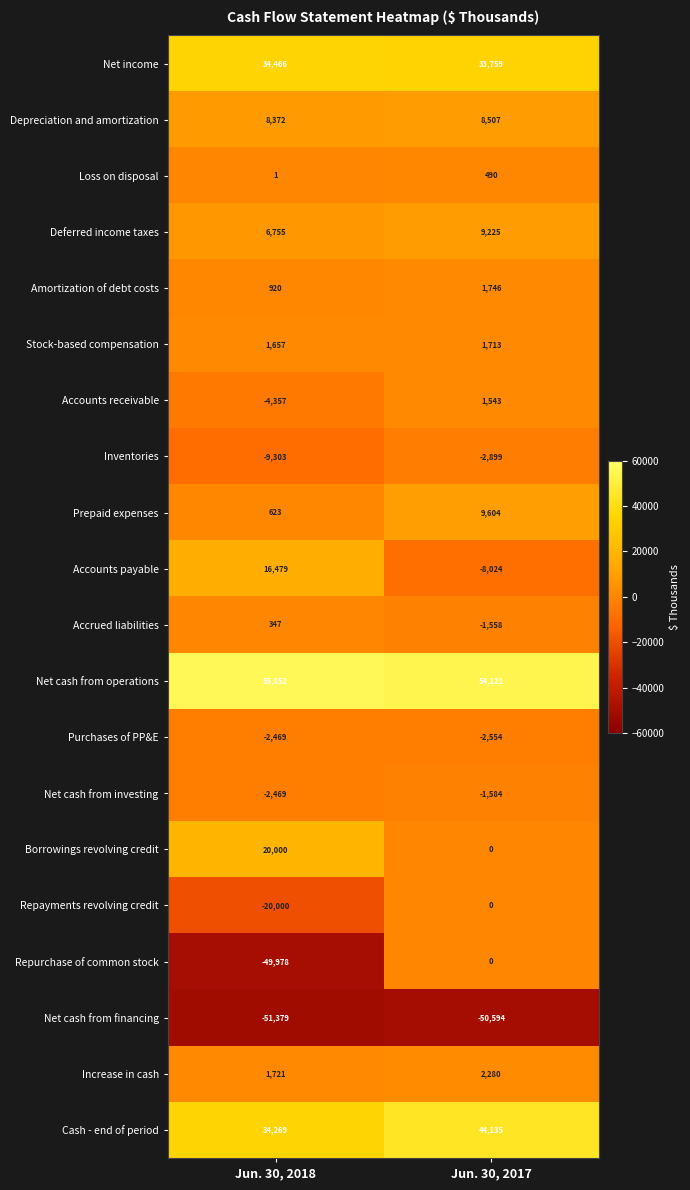

How many categories are shown in the chart?

2